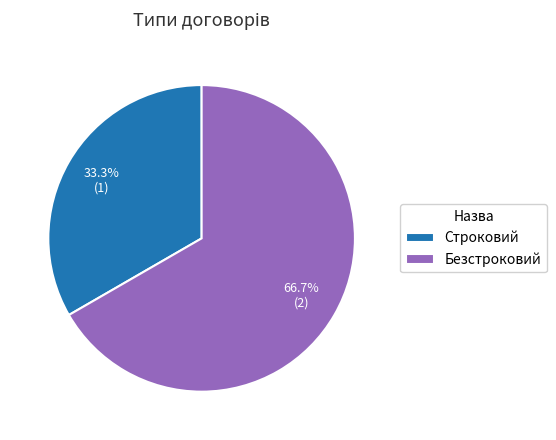

How much of the chart is everything except Безстроковий?

33.3%